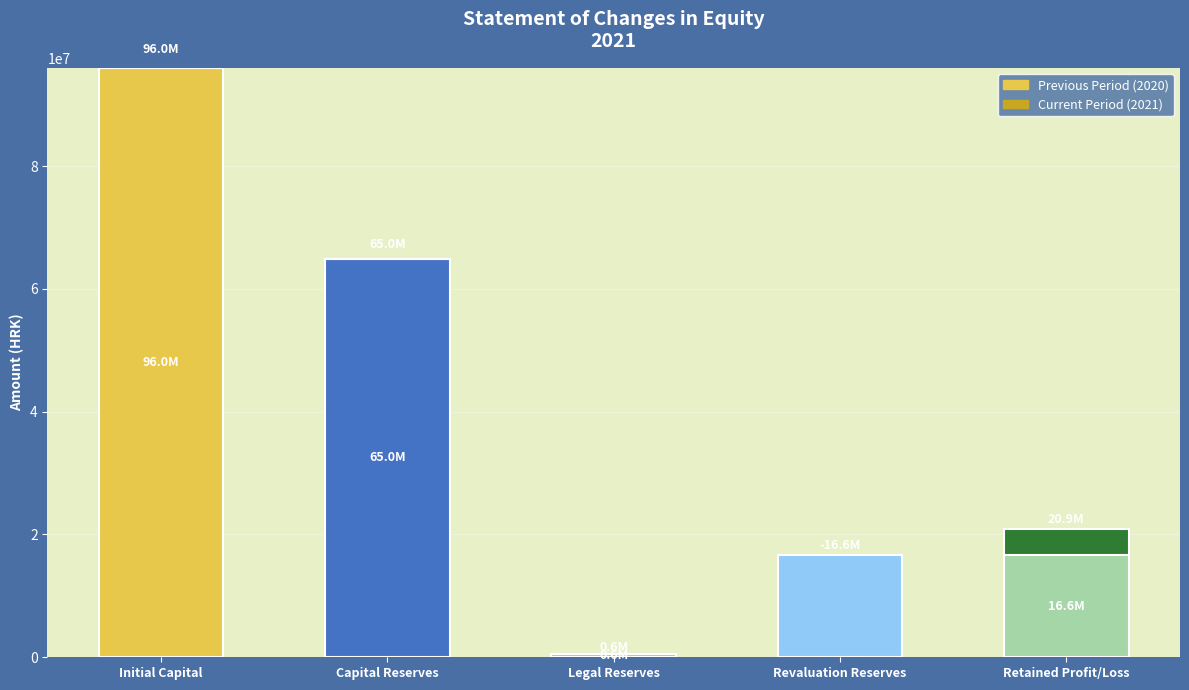

Where is Current Period nearest to the value 39710047?

Retained Profit/Loss